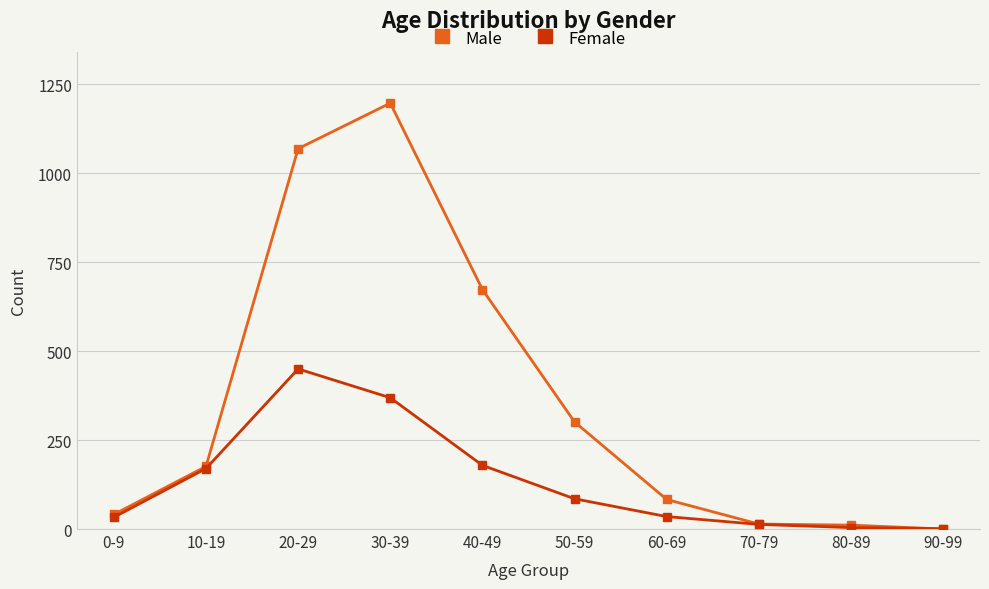

The Female series shows 4 at 80-89. True or false?

True